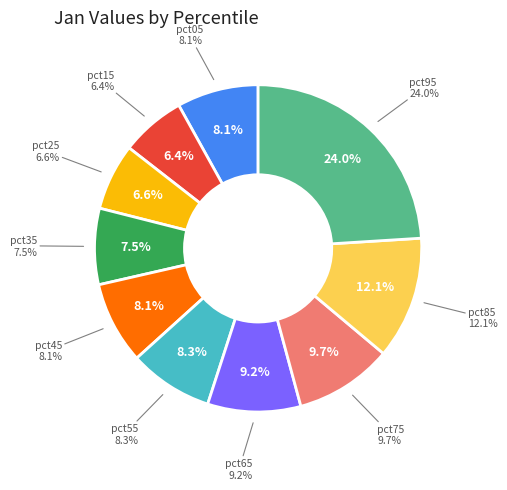

To the nearest percent, what is the combined percentage of pct25 and pct55?

15%